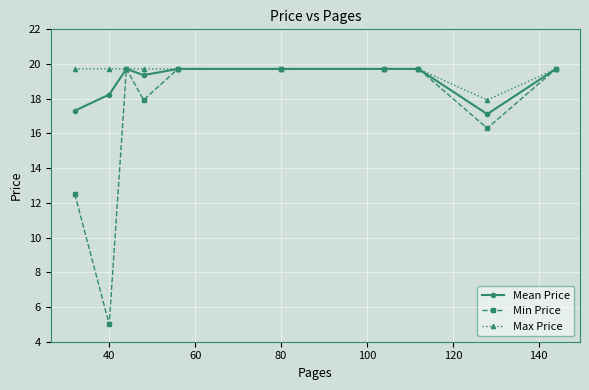

Reading left to right, list all the values displayed in this chart.

Mean Price: 17.3	18.2	19.7	19.4	19.7	19.7	19.7	19.7	17.1	19.7
Min Price: 12.5	5.0	19.7	17.9	19.7	19.7	19.7	19.7	16.3	19.7
Max Price: 19.7	19.7	19.7	19.7	19.7	19.7	19.7	19.7	17.9	19.7